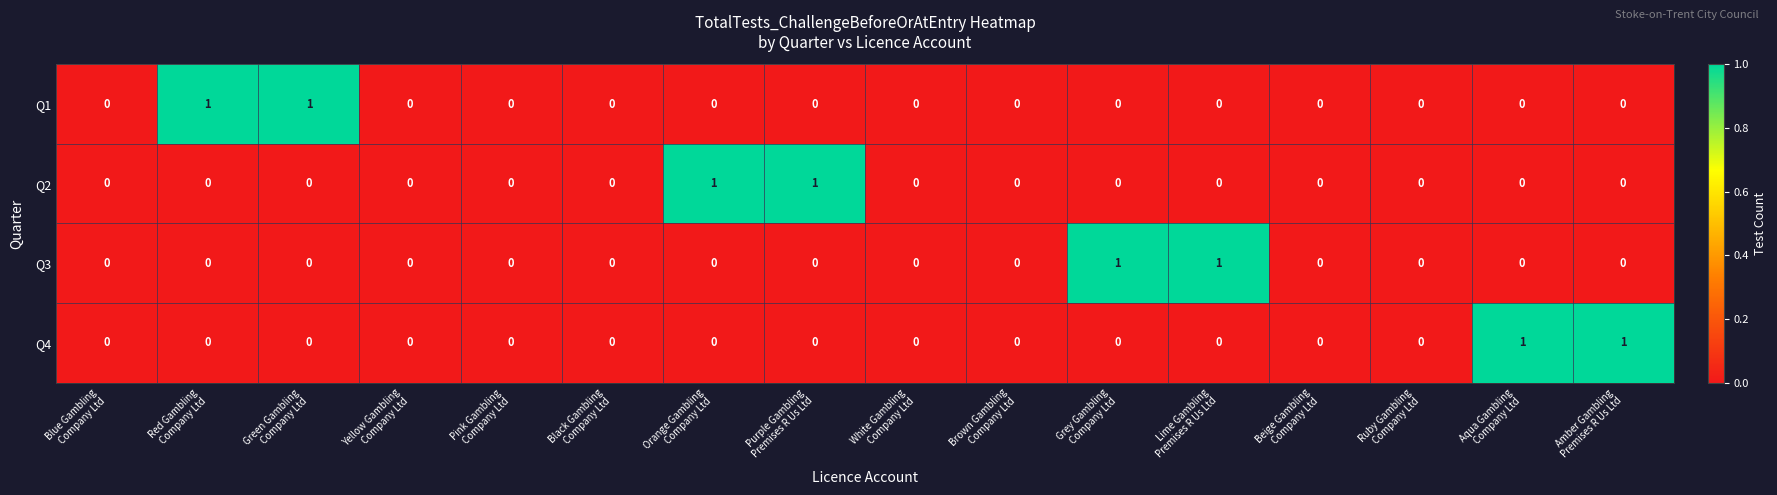

How many Q3 values are between 0 and 1?

16